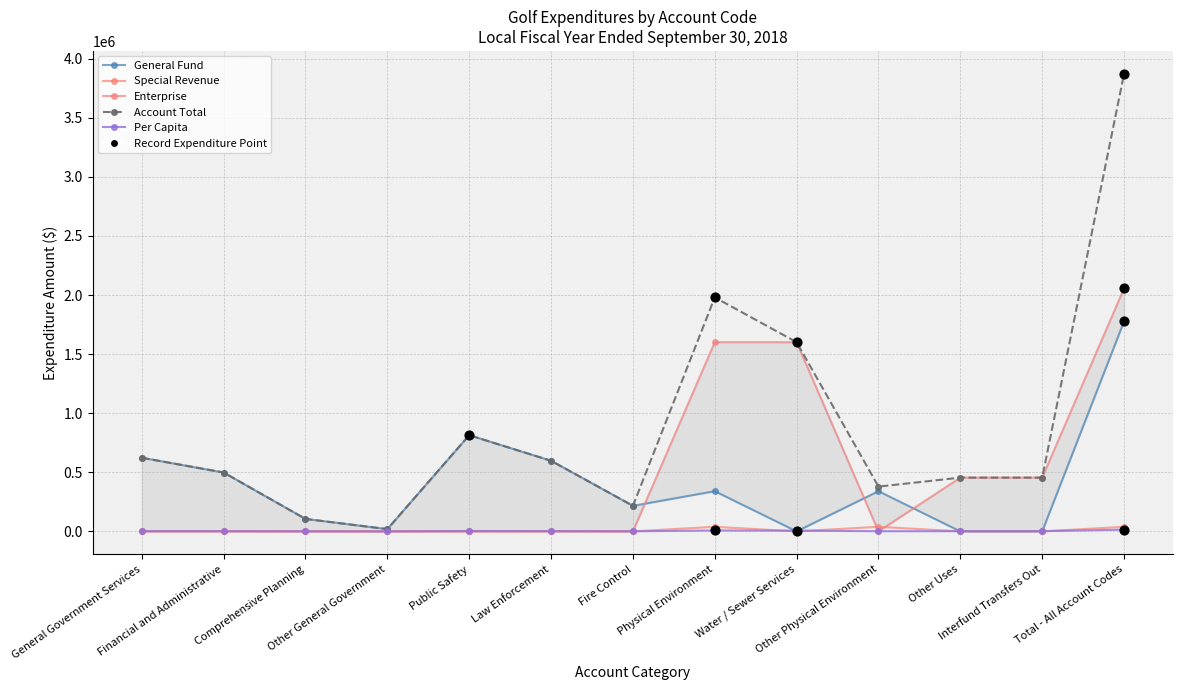

What are all the series names shown in the legend?

General Fund, Special Revenue, Enterprise, Account Total, Per Capita